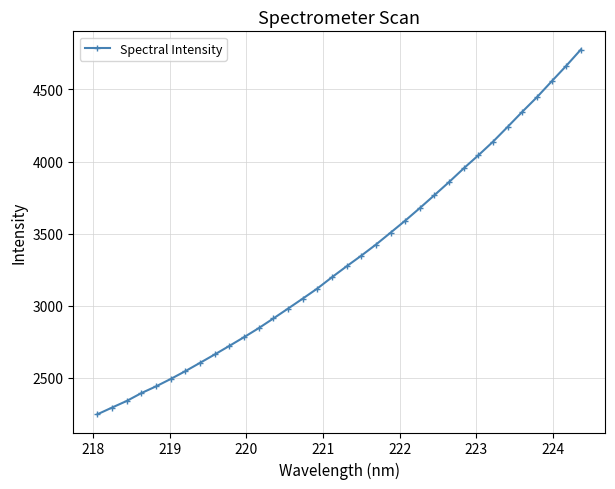

What is the value of the 20th point from the left?

3424.1